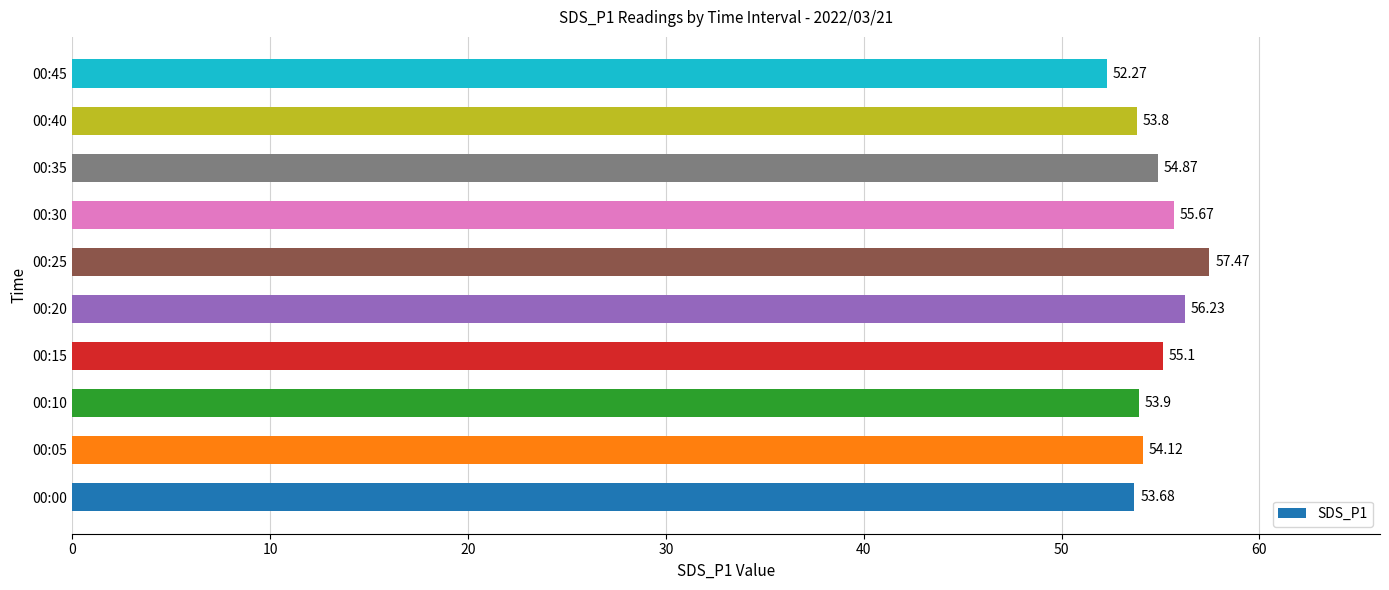

What is the sum of all values?

547.1